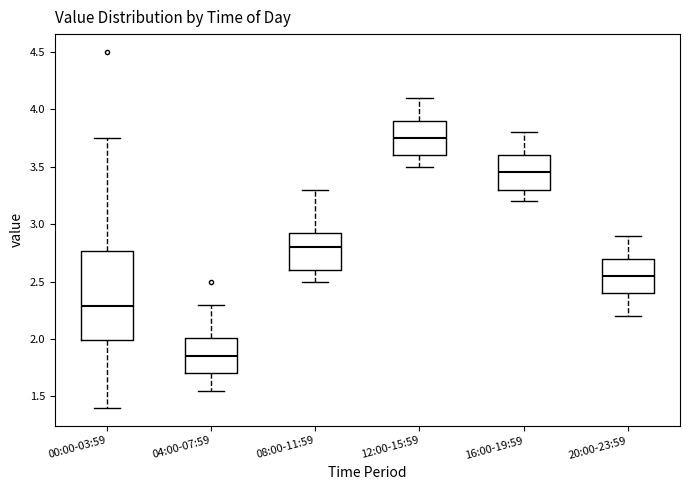

Reading left to right, transcribe this box plot: for each box, give where its median line is, the range the box spans, and where its two whiskers end, as read against the y-axis. The values are not printed on the chart, so give them approximately, as read against the axis.

00:00-03:59: median 2.30, box 2.00 to 2.75, whiskers 1.40 to 3.75
04:00-07:59: median 1.85, box 1.70 to 2.00, whiskers 1.55 to 2.30
08:00-11:59: median 2.80, box 2.60 to 2.95, whiskers 2.50 to 3.30
12:00-15:59: median 3.75, box 3.60 to 3.90, whiskers 3.50 to 4.10
16:00-19:59: median 3.45, box 3.30 to 3.60, whiskers 3.20 to 3.80
20:00-23:59: median 2.55, box 2.40 to 2.70, whiskers 2.20 to 2.90